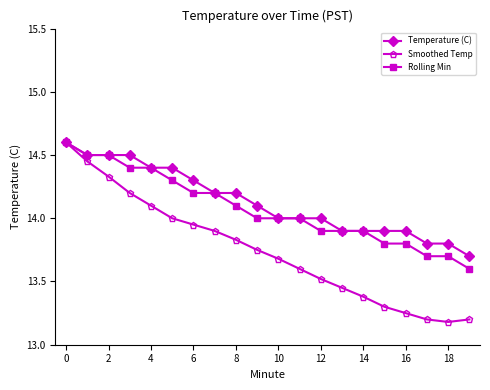

What is the value of the Rolling Min point at the 8th from the left?

14.2